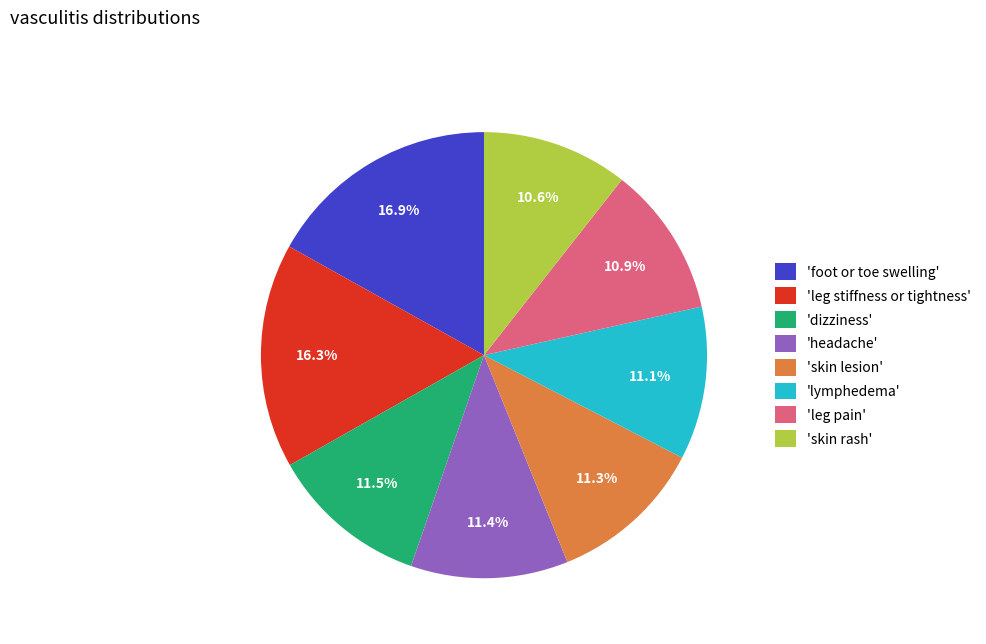

What is the ratio of the value at 'leg stiffness or tightness' to the value at 'foot or toe swelling'?

1.0